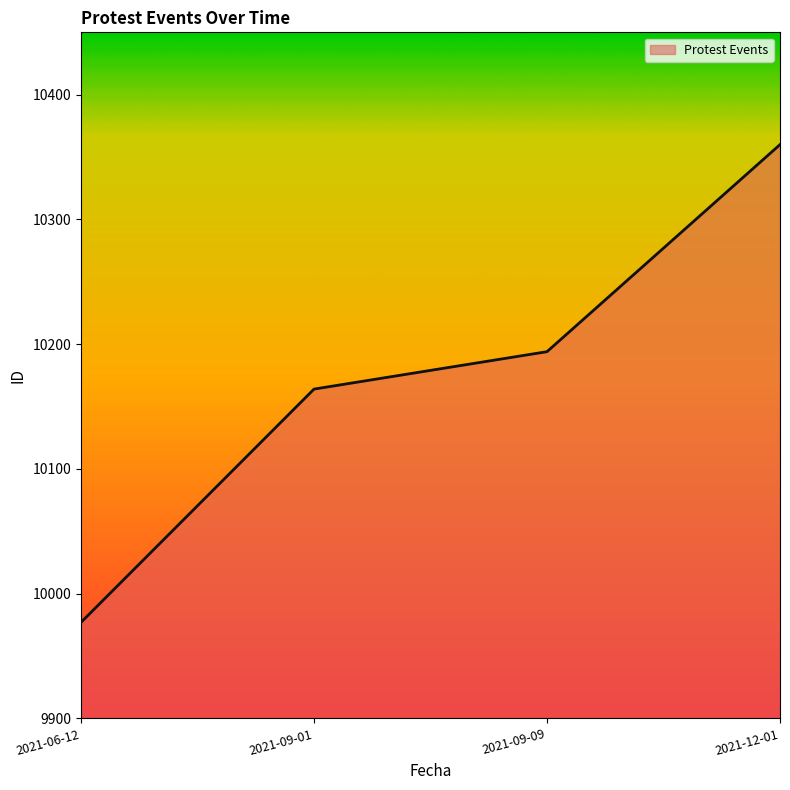

What is the ratio of the value at 2021-06-12 to the value at 2021-12-01?

1.0